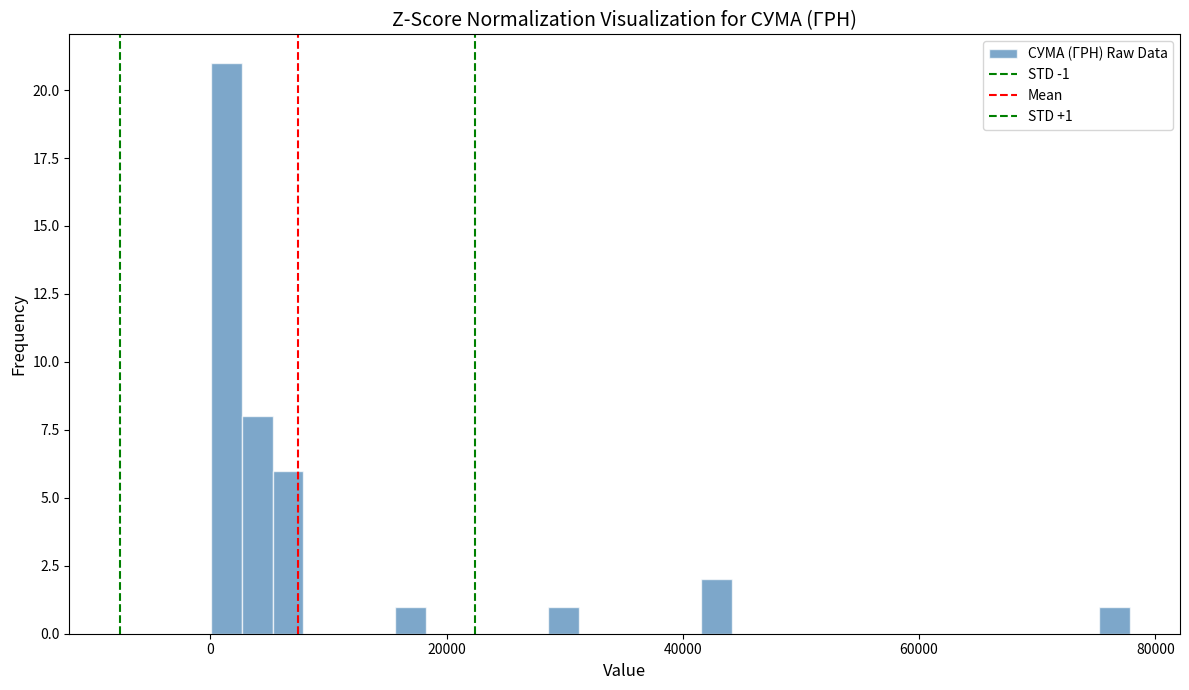

Around what value on the x-axis is the tallest bar? Give the approximate position of its centre, as read against the axis.

2000